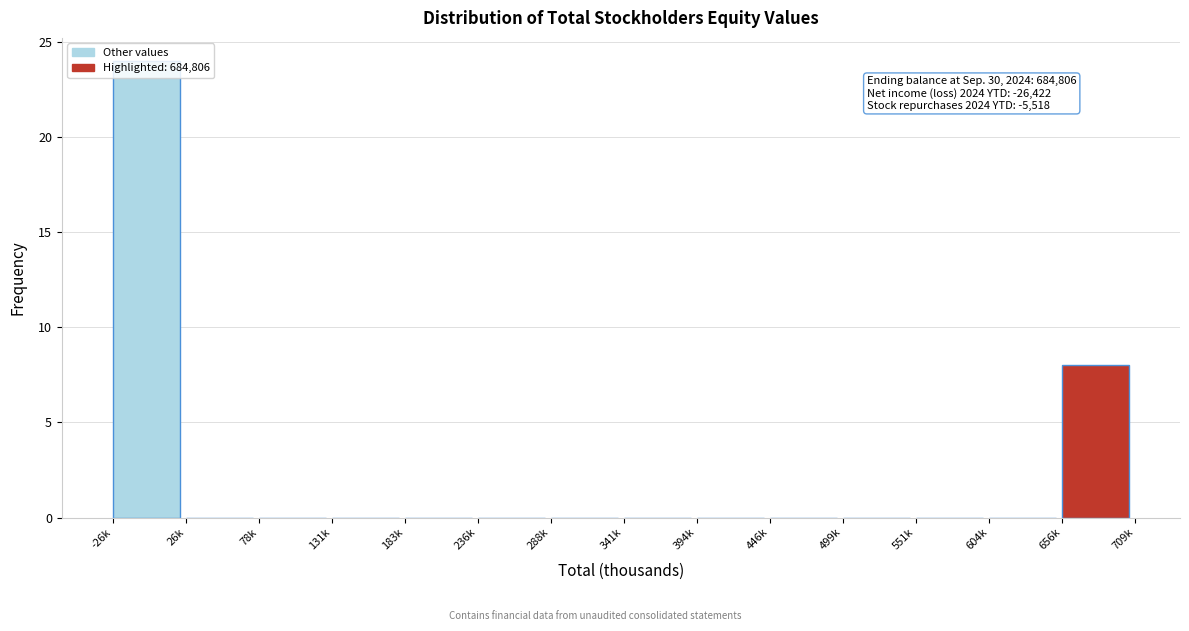

At which category does the chart reach its peak across all series?

-26k